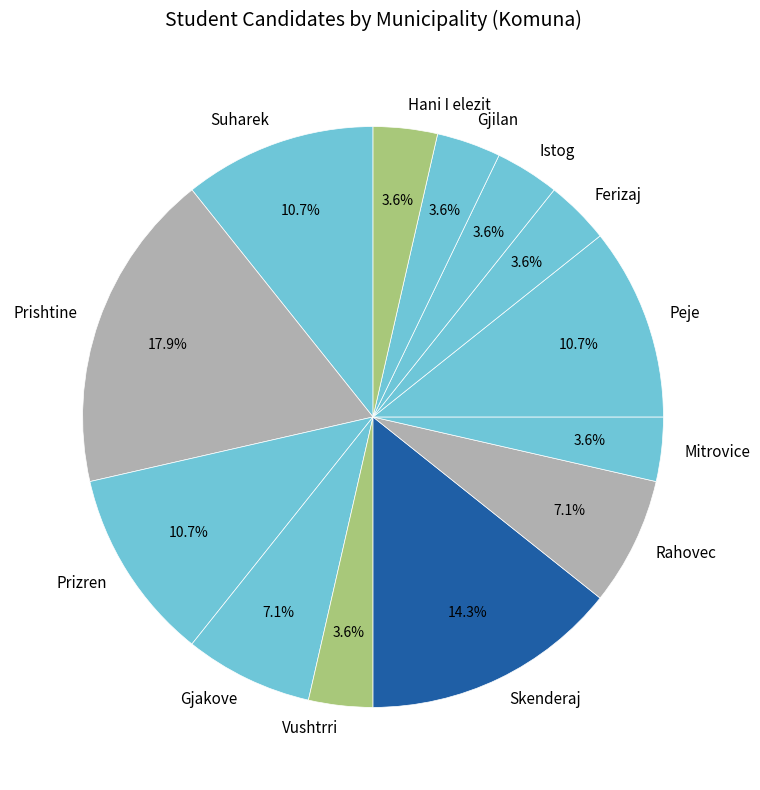

What percentage do Gjakove and Istog together represent?

10.7%